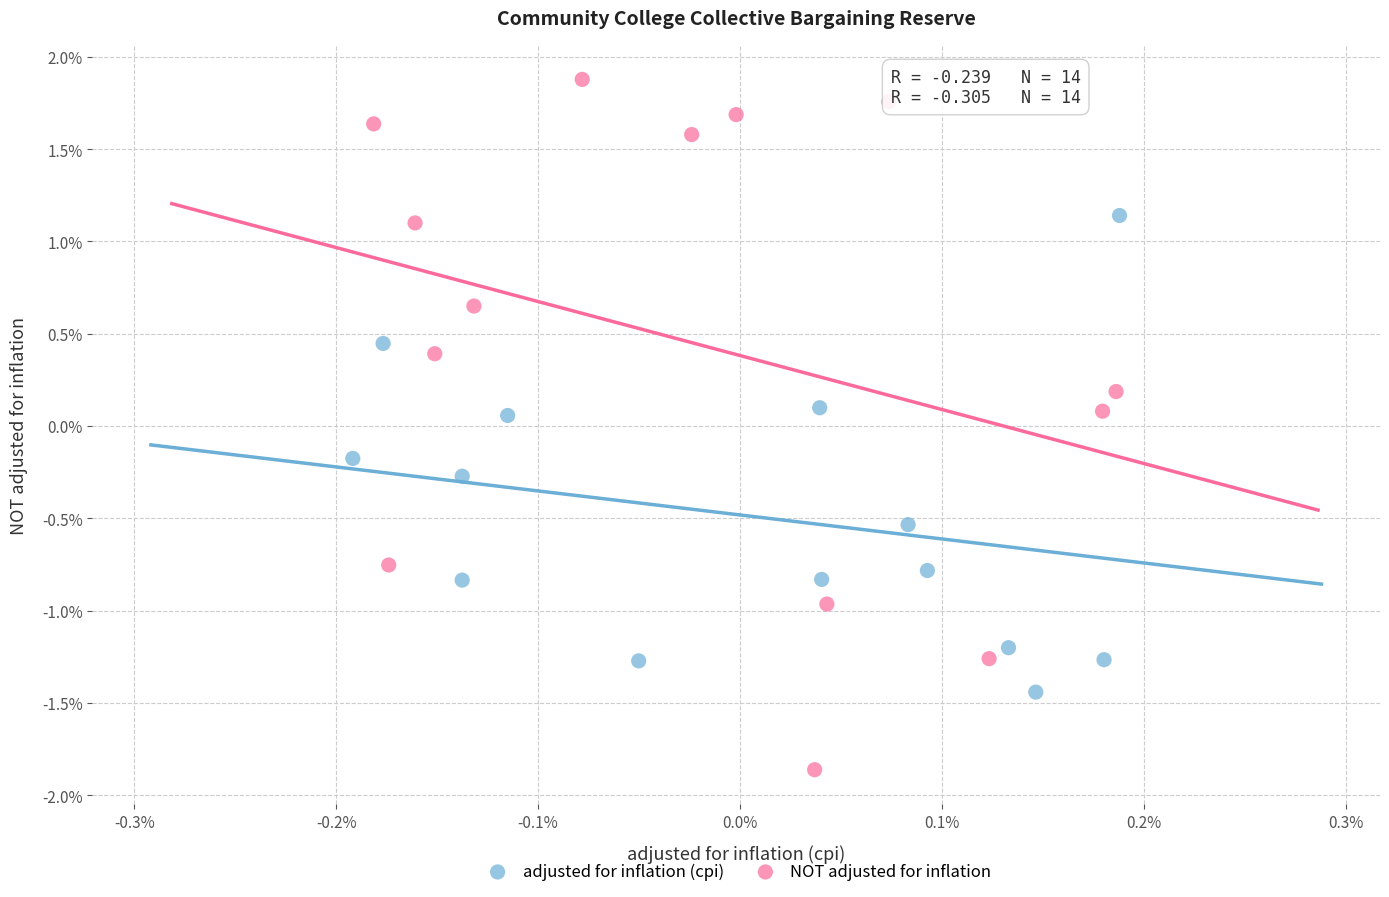

Which series contains the lowest Y value?

NOT adjusted for inflation